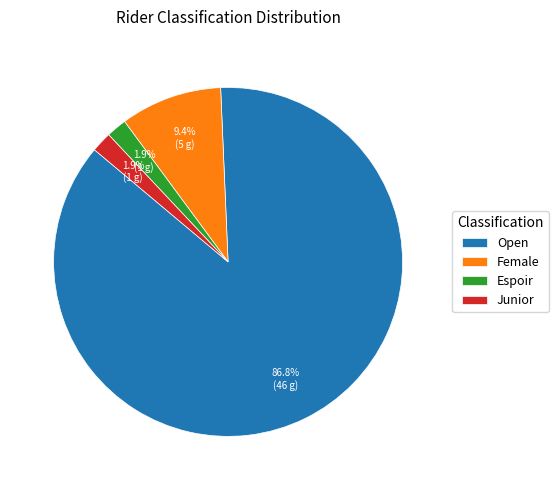

To the nearest percent, what is the combined percentage of Open and Junior?

89%